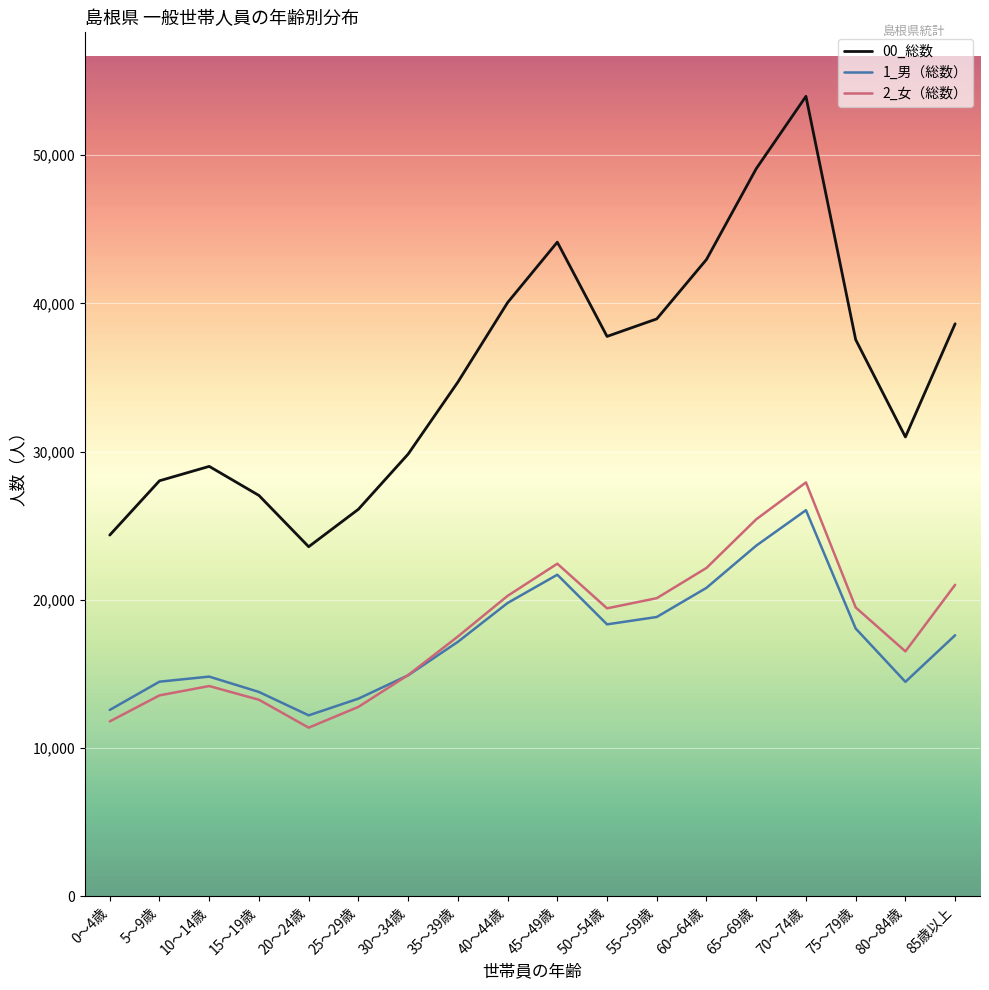

Which series has the widest spread of values?

00_総数